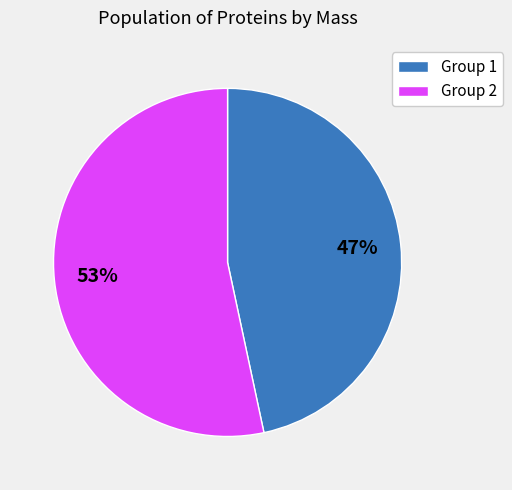

The Group 2 slice represents 53% of the pie. True or false?

True